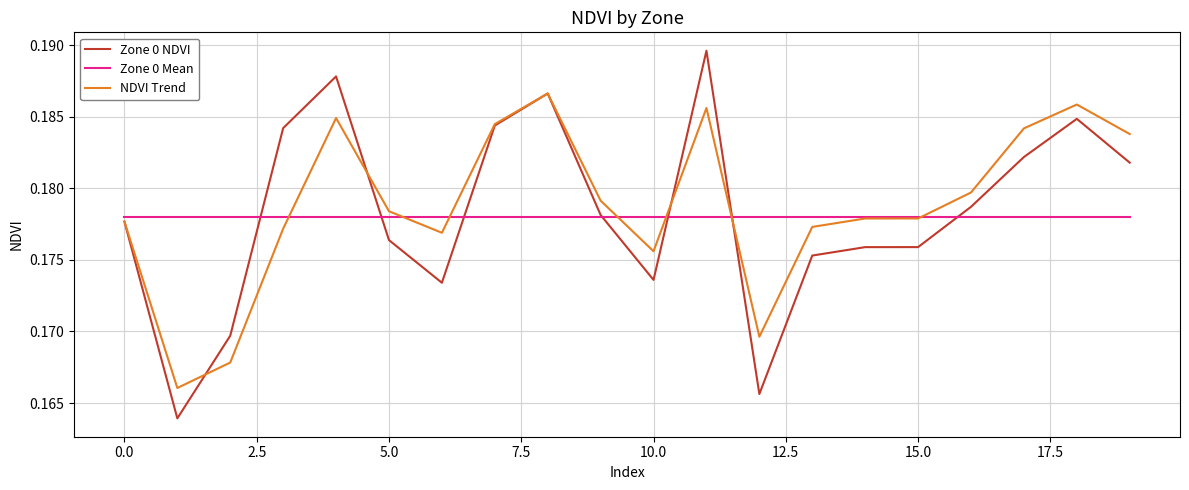

Which series has the largest range (max minus min)?

Zone 0 NDVI